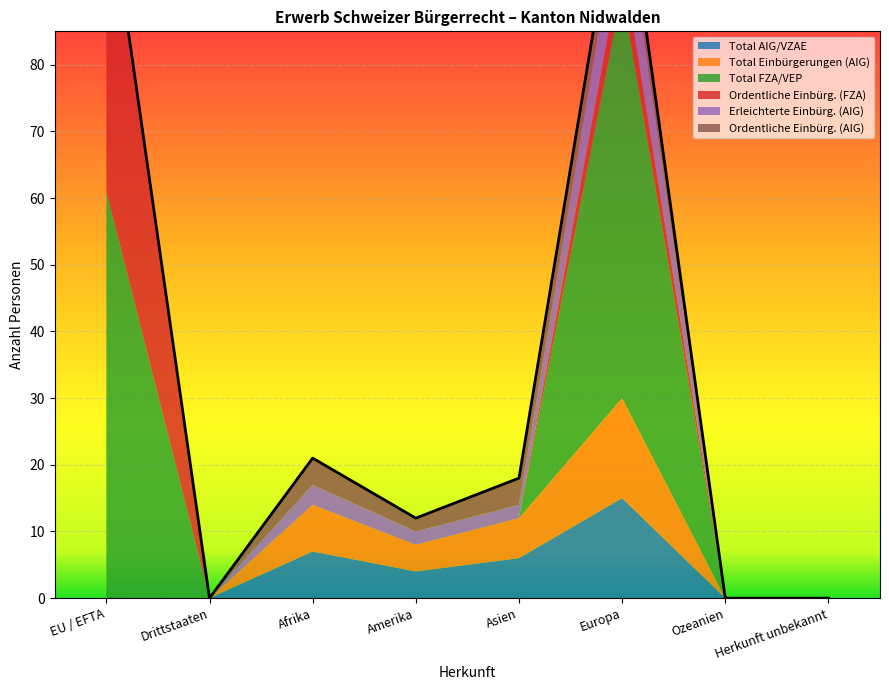

How many data points in Total Einbürgerungen (AIG) are above 4?

3